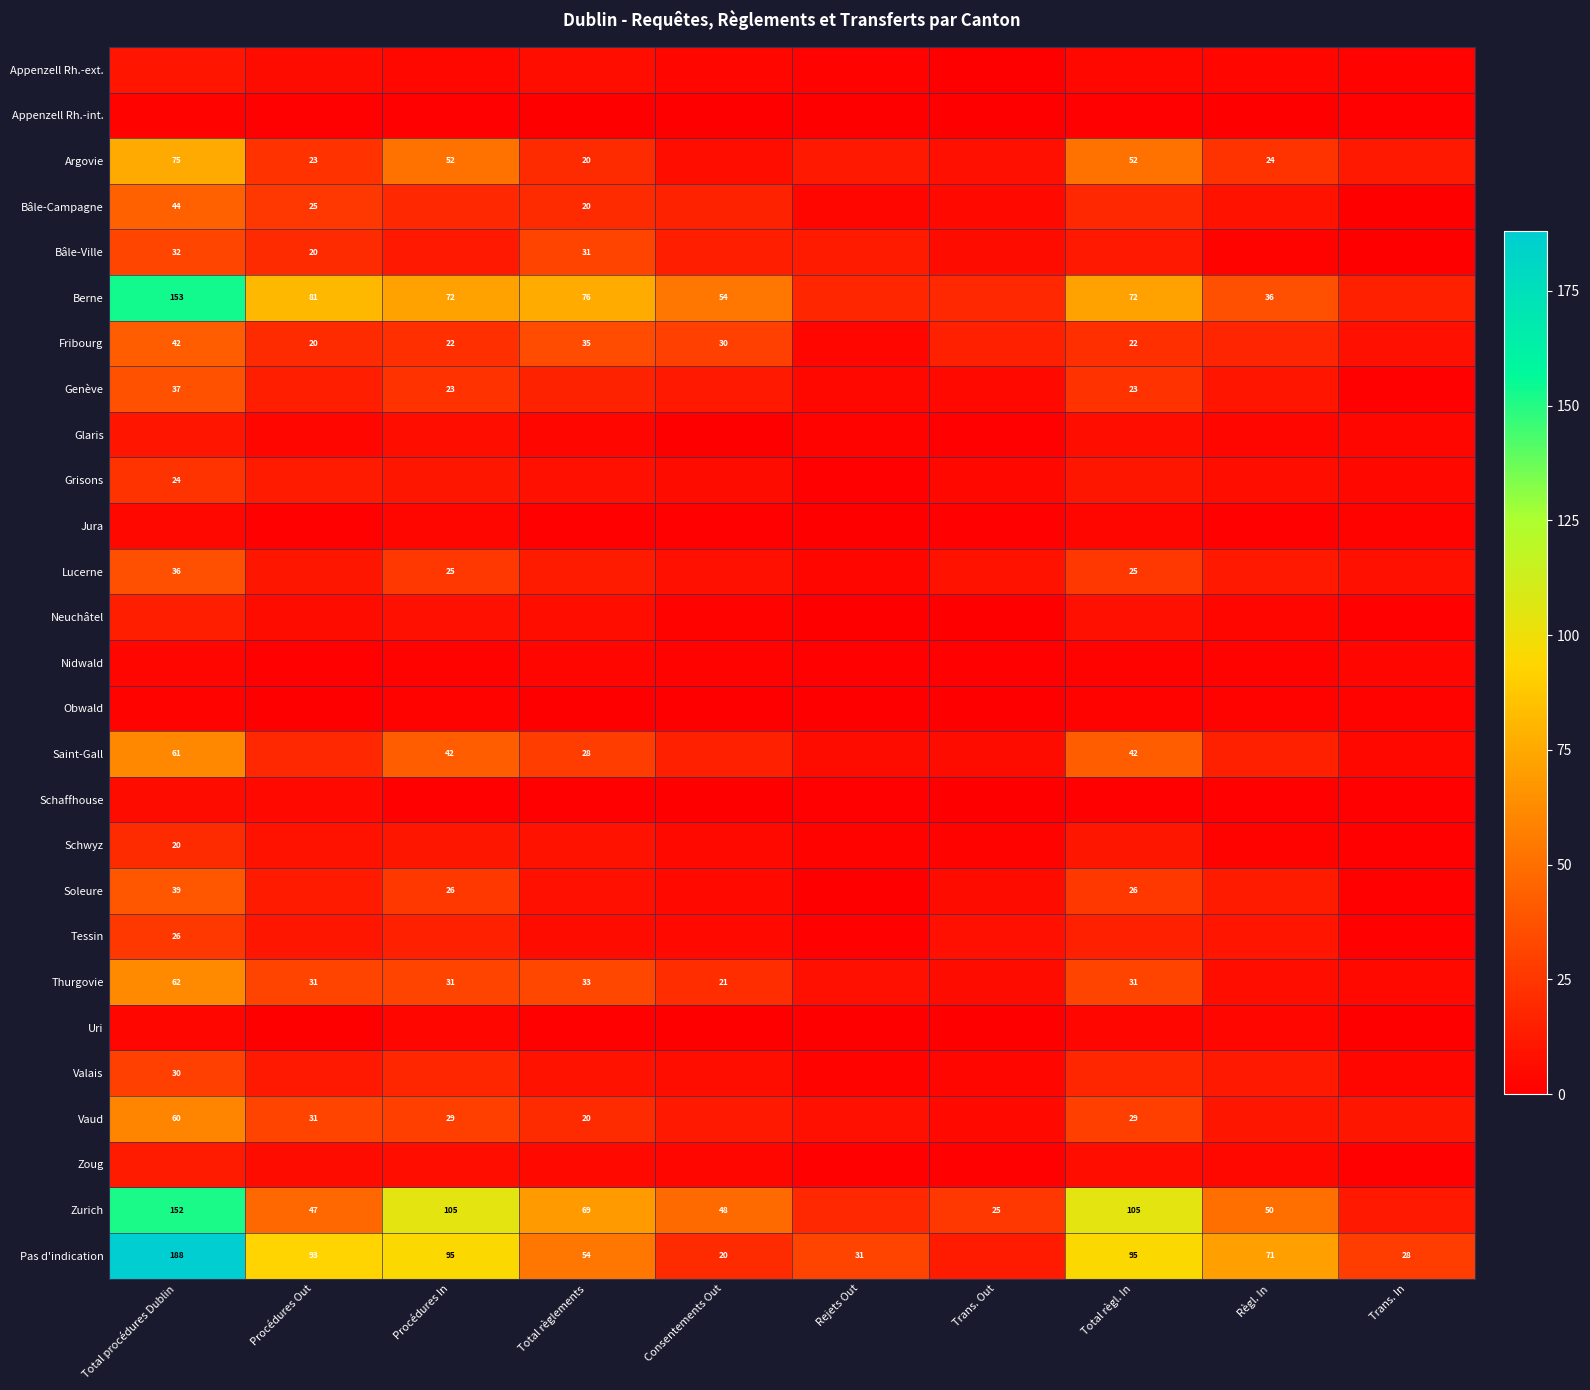

The value of Thurgovie at Total règl. In is 31. True or false?

True